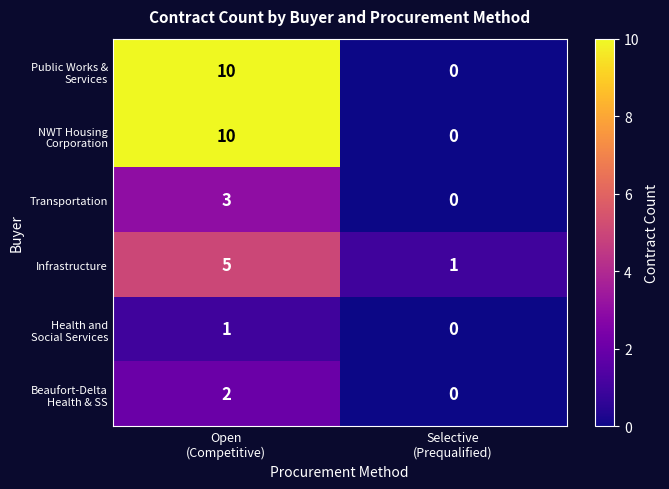

What is the sum of all Transportation values?

3